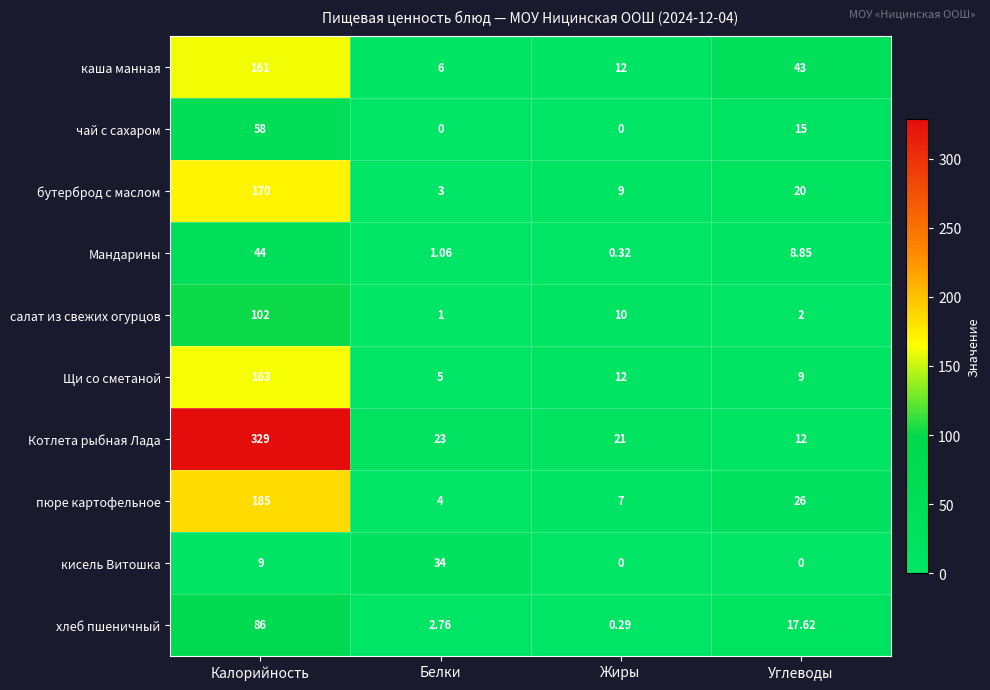

At which label does Щи со сметаной reach its peak?

Калорийность